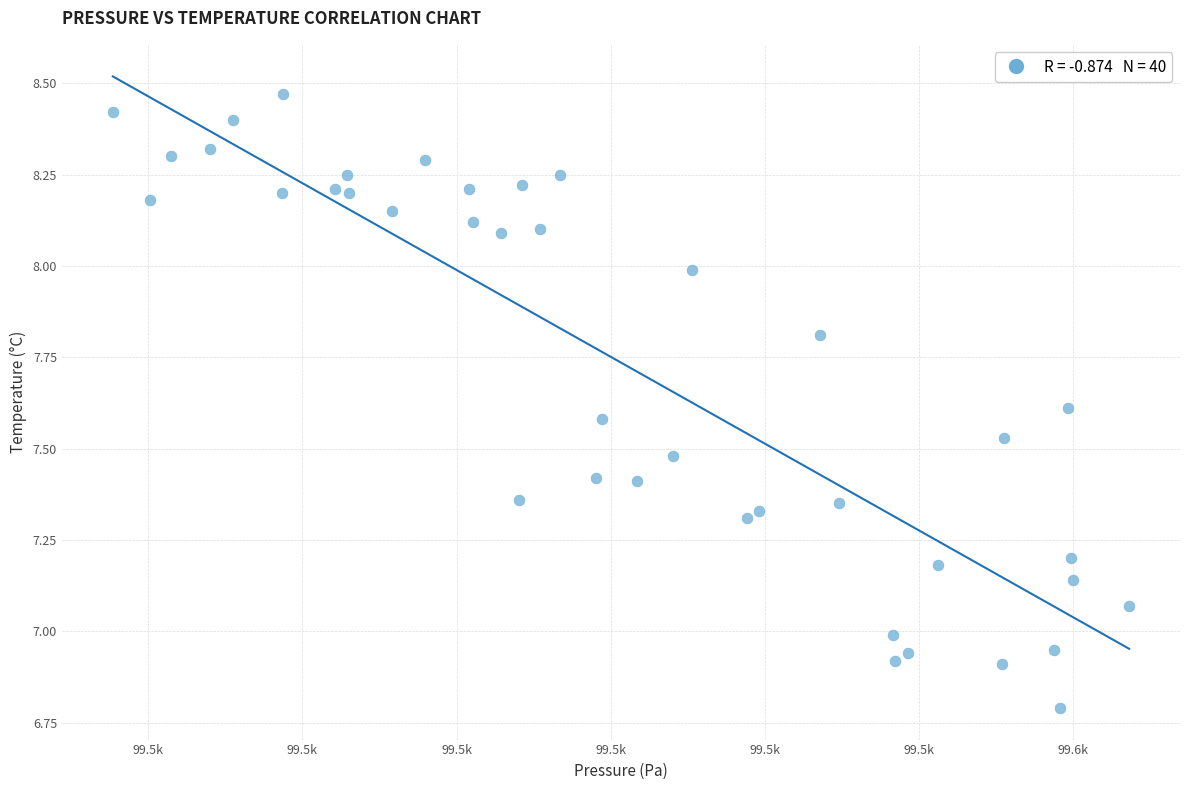

What is the range of Y values (max minus min)?

1.7